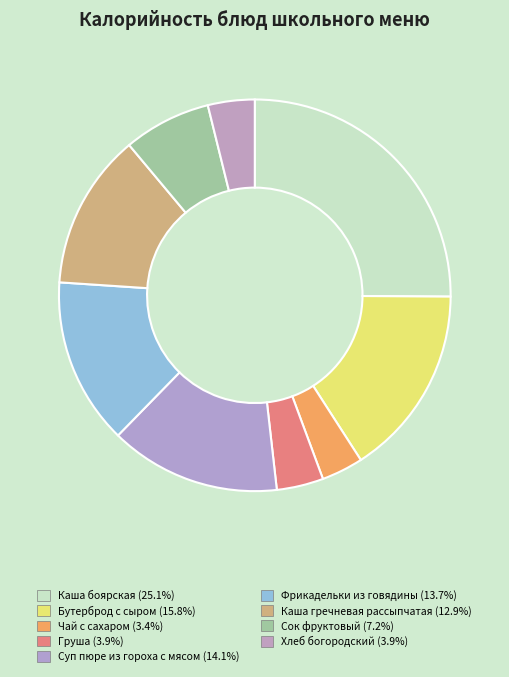

Is it true that Суп пюре из гороха с мясом is 1% of the pie?

False